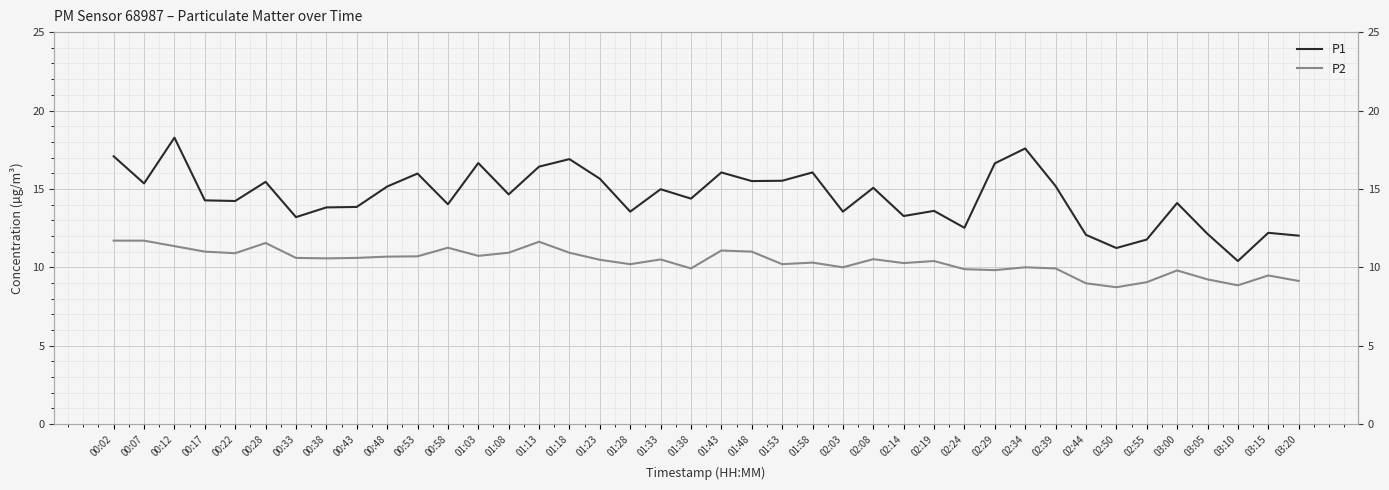

At which label does P2 first exceed 10?

00:02